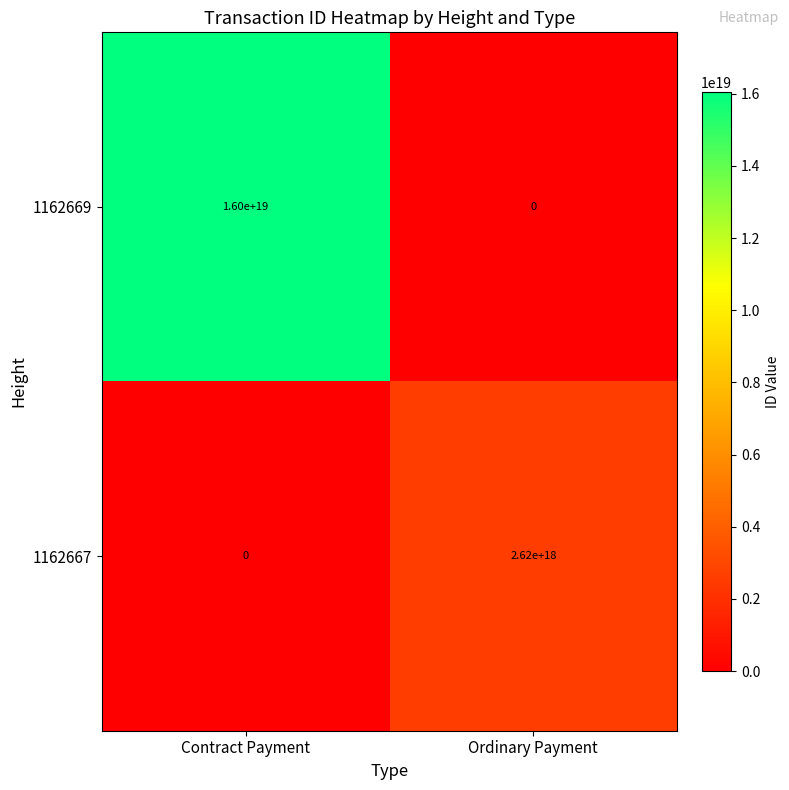

The value of 1162667 at Contract Payment is 0. True or false?

True